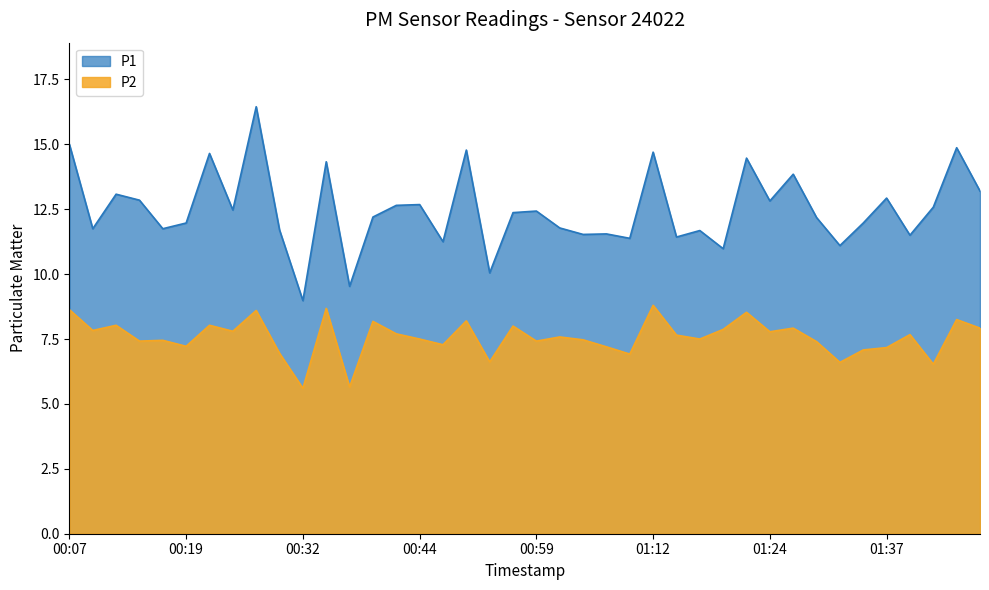

What is the difference between the maximum and minimum values in the P1 series?

7.5